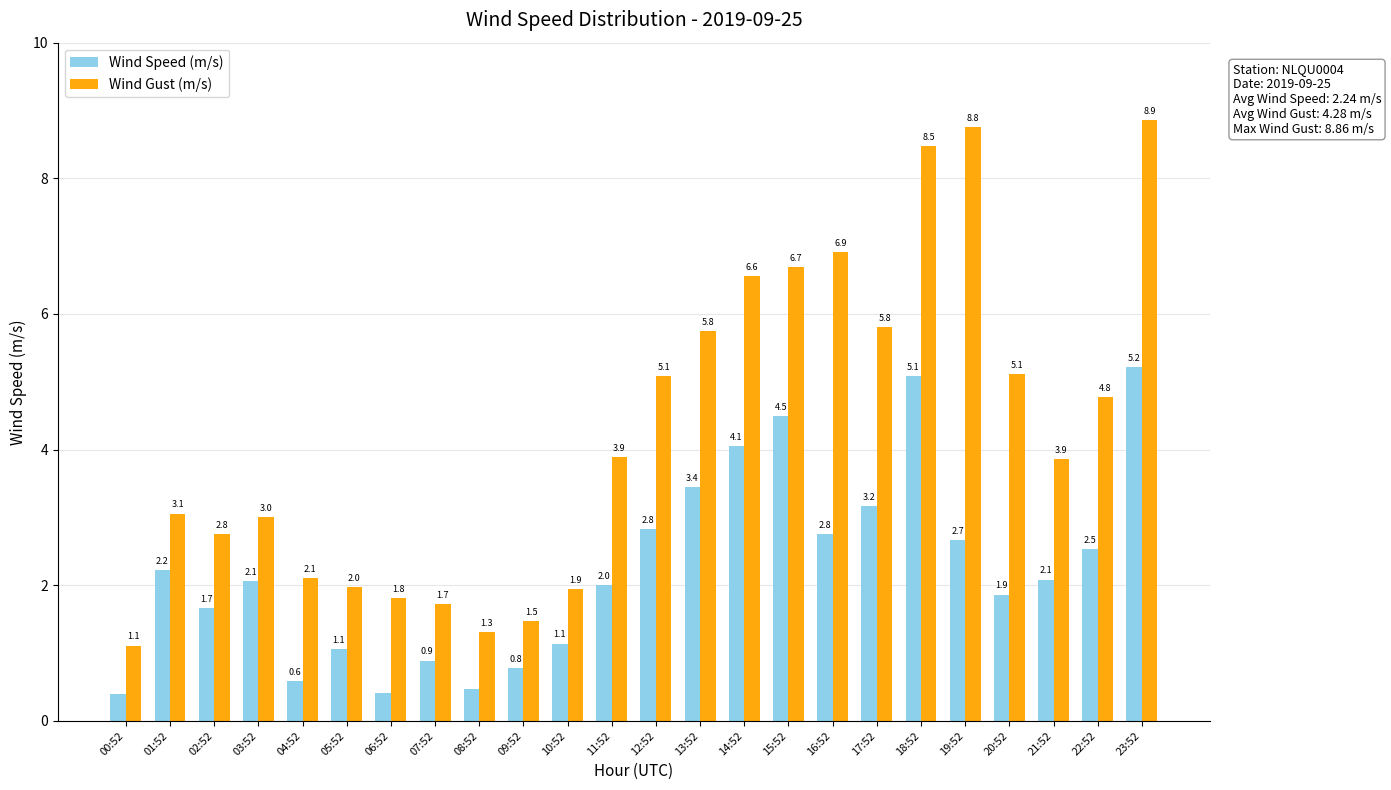

What is the value of the Wind Speed (m/s) bar at the 13th from the left?

2.8